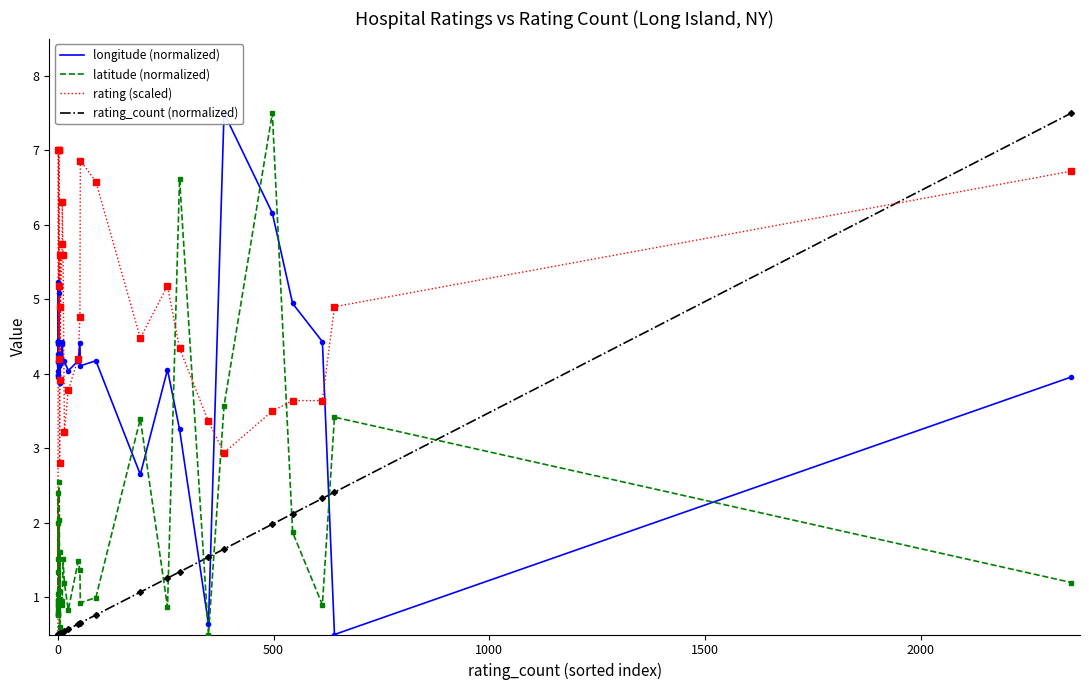

Is the value of rating_count (normalized) at 11 greater than the value of latitude (normalized) at 29?

No